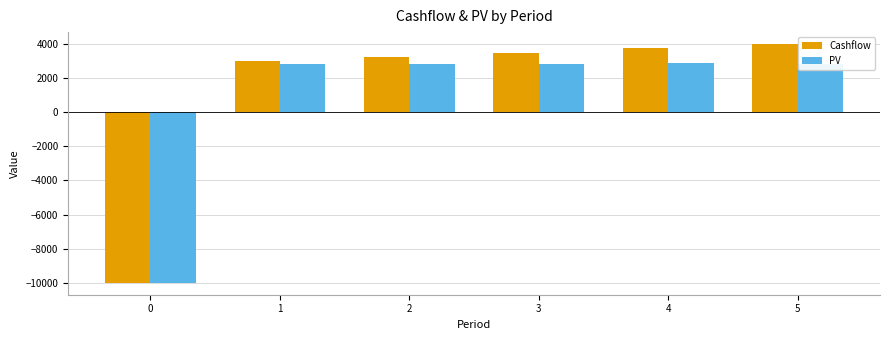

List the labels in order of Cashflow value, largest first.

5, 4, 3, 2, 1, 0